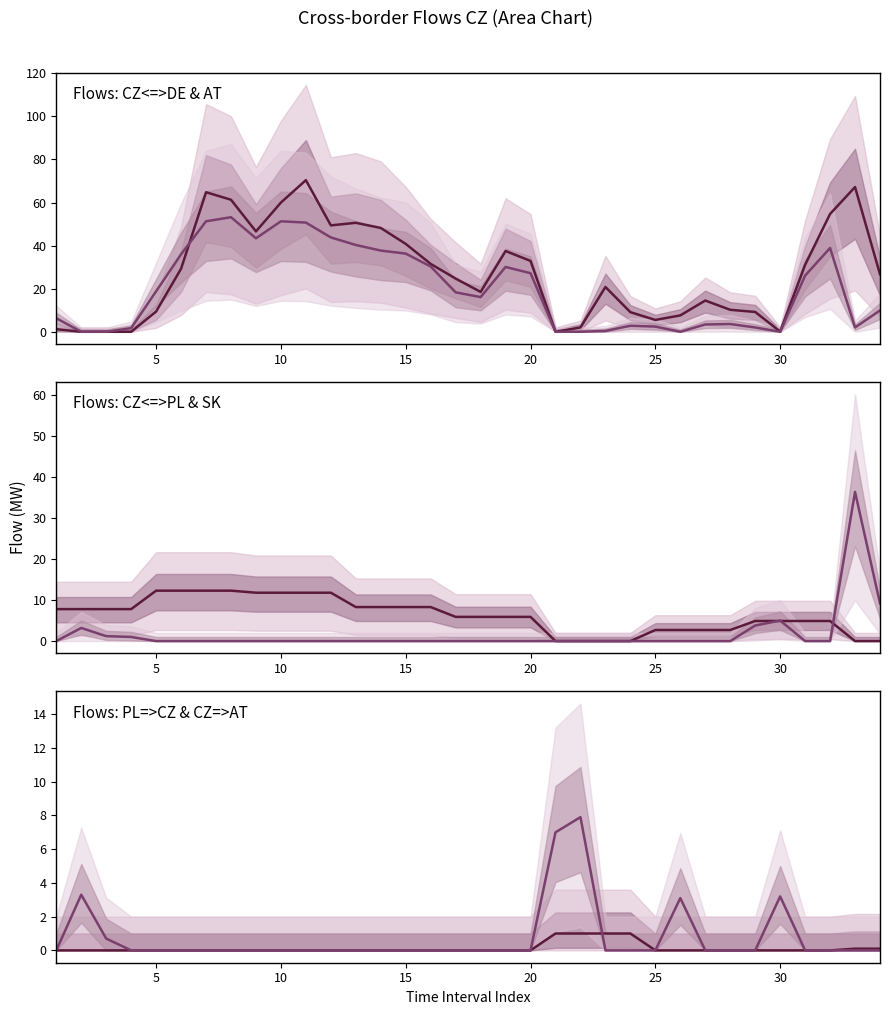

How many series are shown in this chart?

6